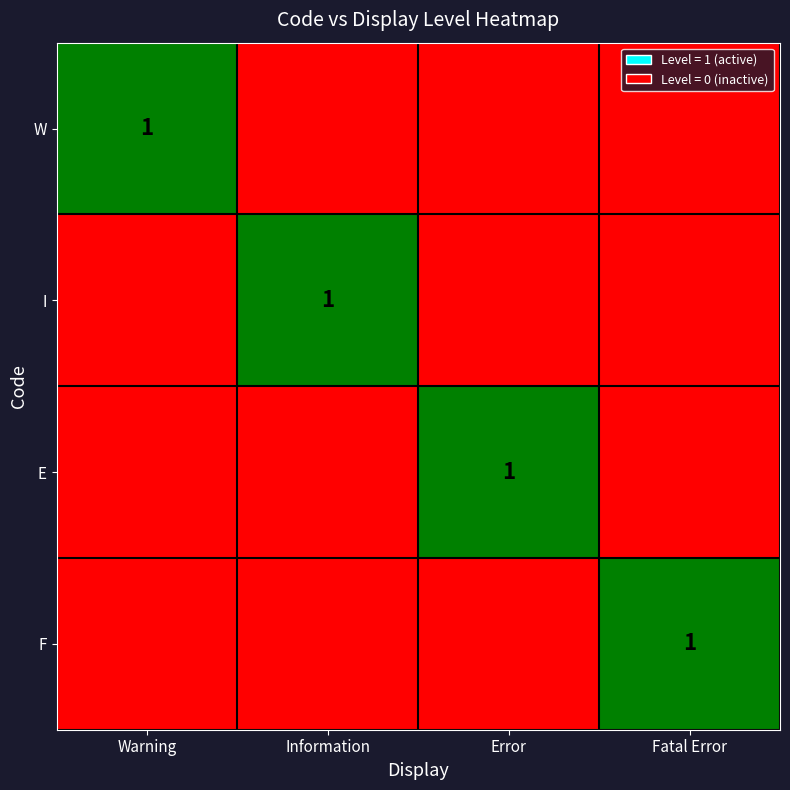

True or false: E has a value of 2 at Error.

False